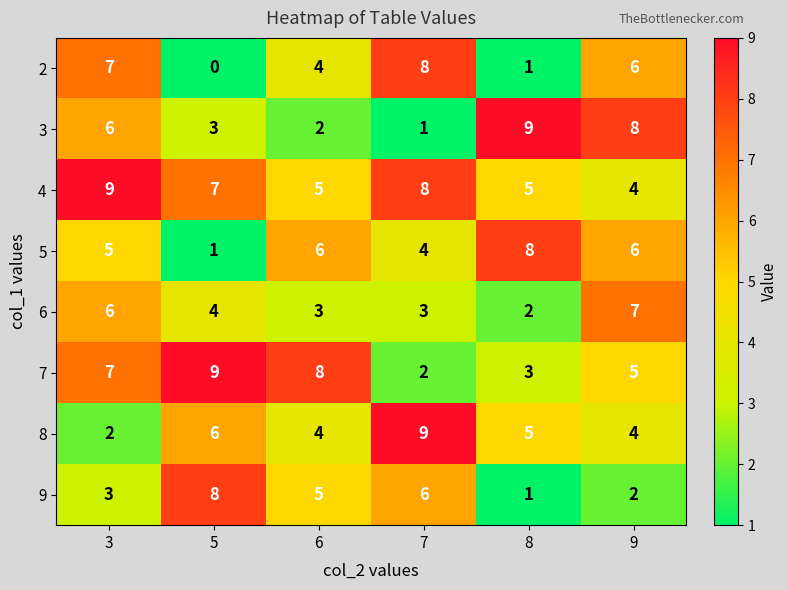

How many series are shown in this chart?

8